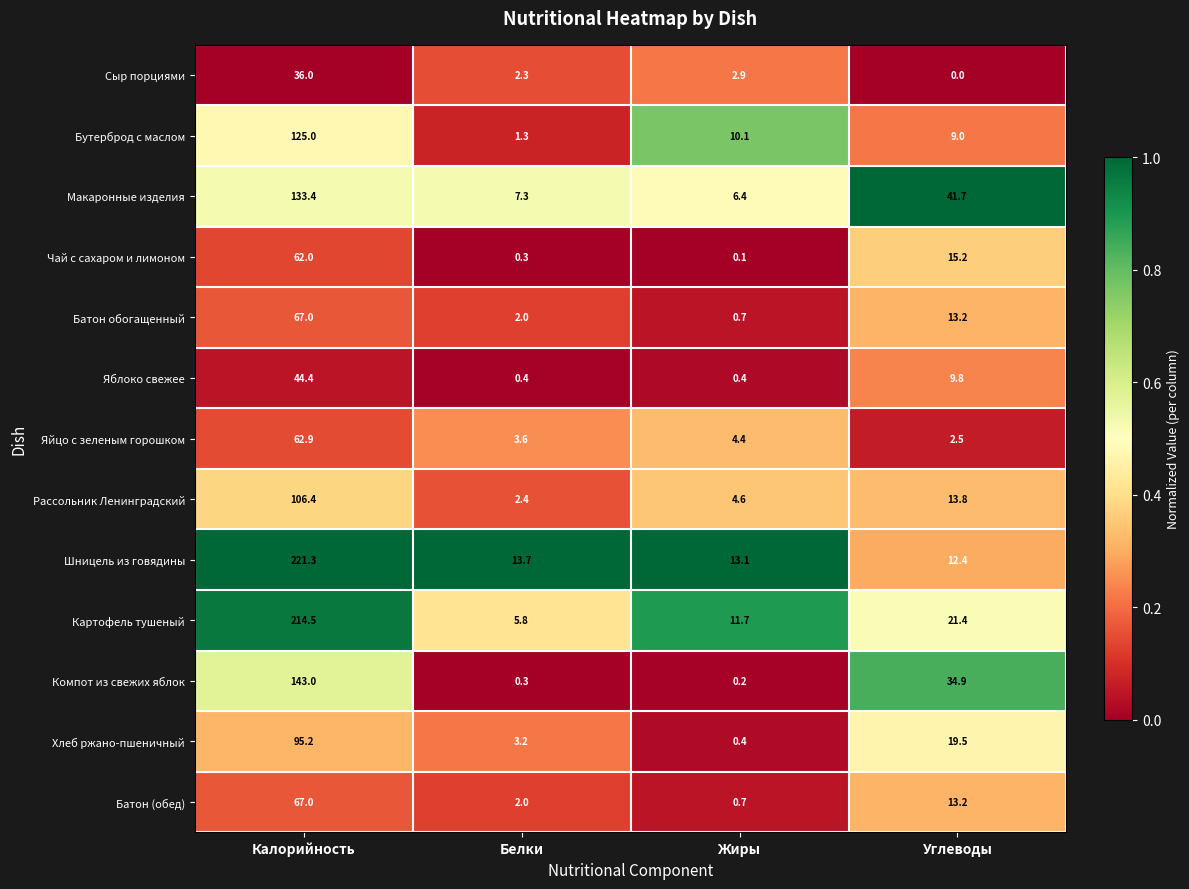

At which label is Чай с сахаром и лимоном closest to 31?

Углеводы